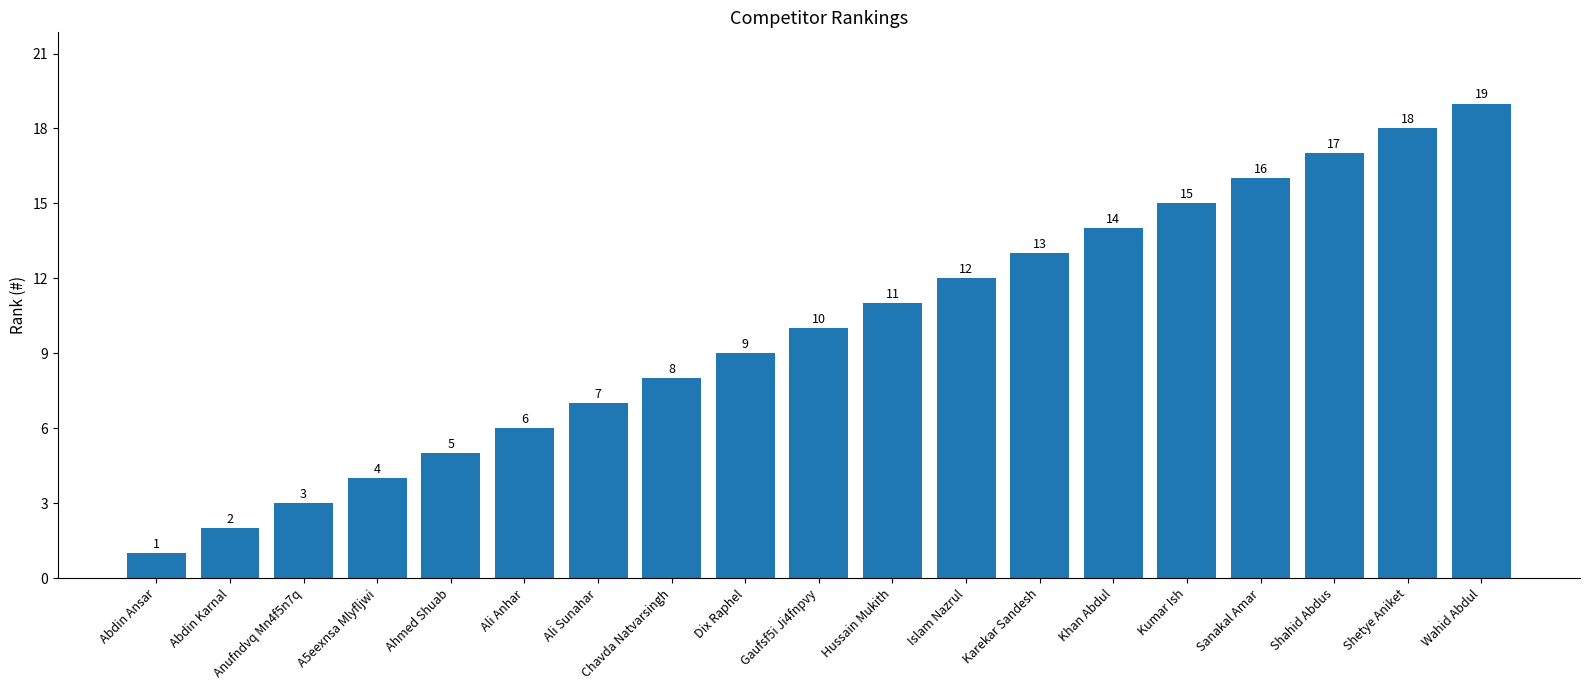

Read the value at Hussain Mukith.

11